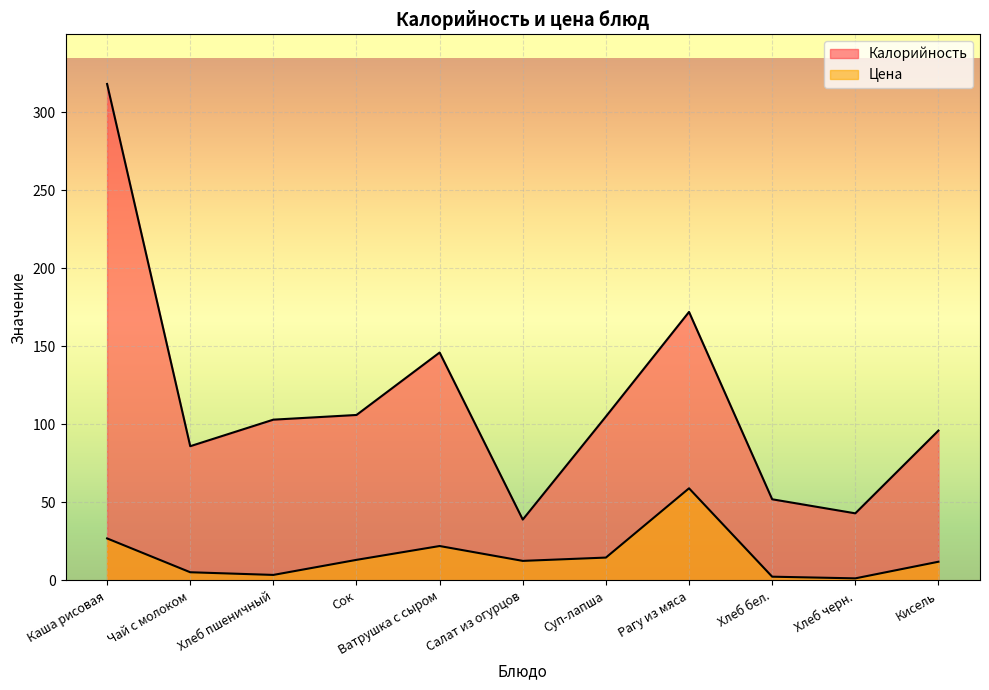

Reading right to left, what are all the values shown in this chart?

Калорийность: 96.0	43.0	52.0	172.0	105.0	39.0	146.0	106.0	103.0	86.0	318.0
Цена: 12.0	1.4	2.4	59.0	14.7	12.5	22.1	13.2	3.5	5.3	26.9